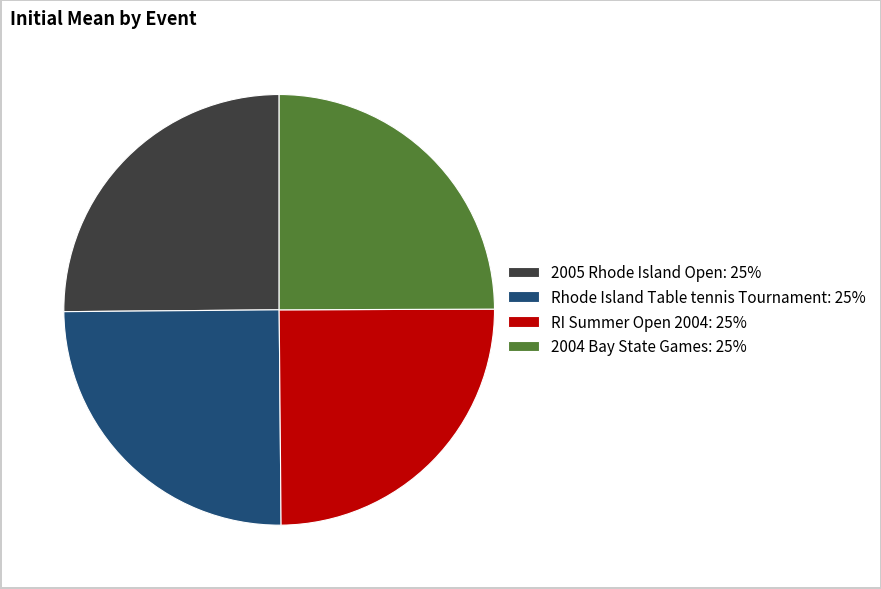

Is it true that Rhode Island Table tennis Tournament: 25% is 25% of the pie?

True